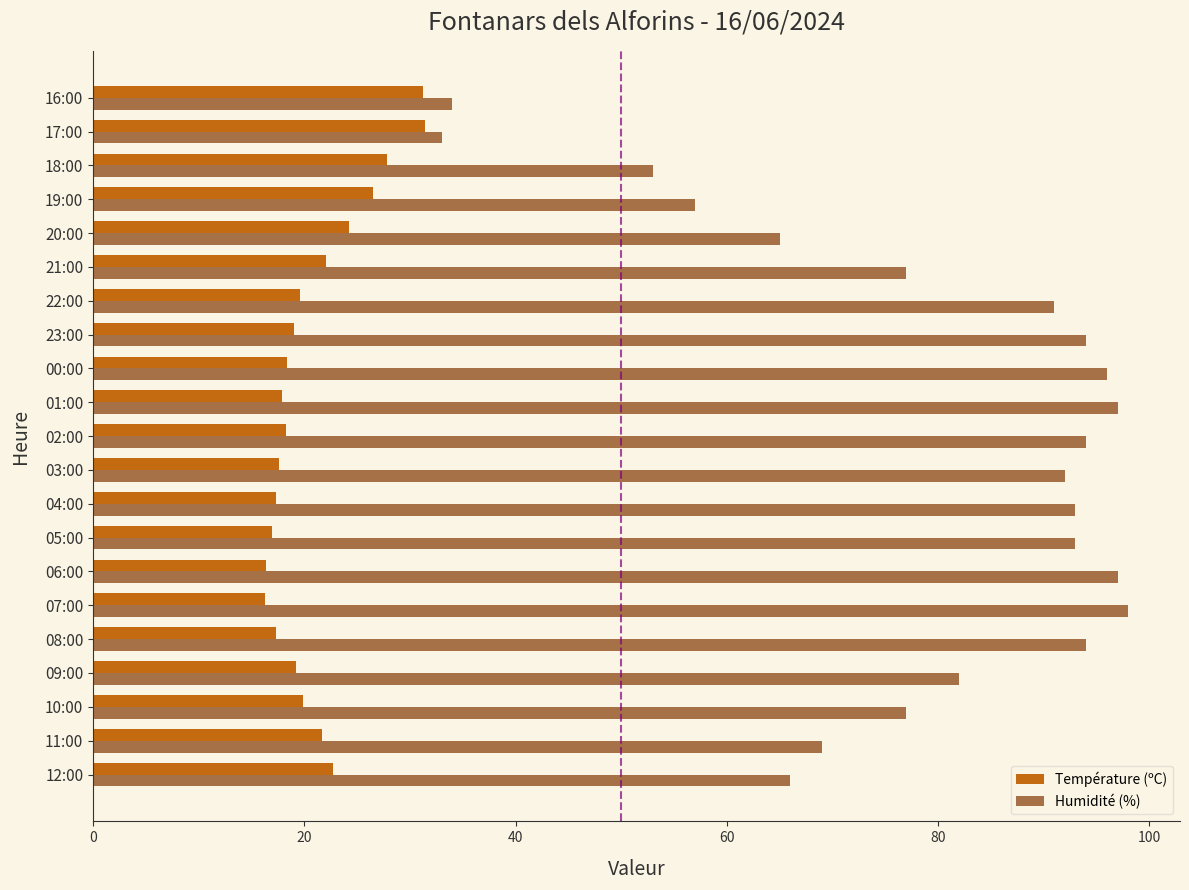

What is the minimum value for Humidité (%)?

33.0